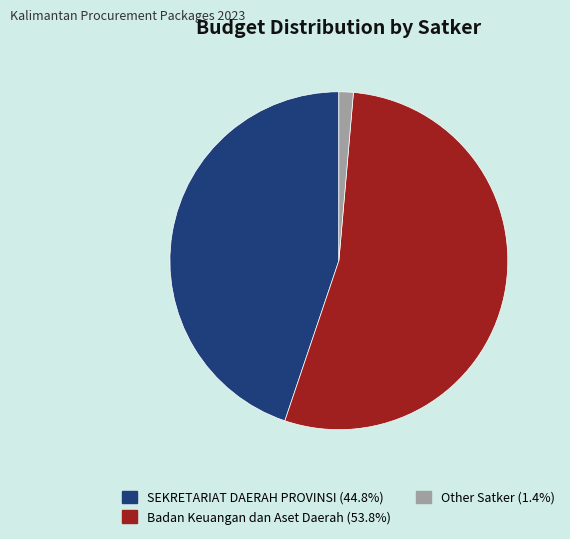

What is the ratio of the value at SEKRETARIAT DAERAH PROVINSI (44.8%) to the value at Badan Keuangan dan Aset Daerah (53.8%)?

0.8